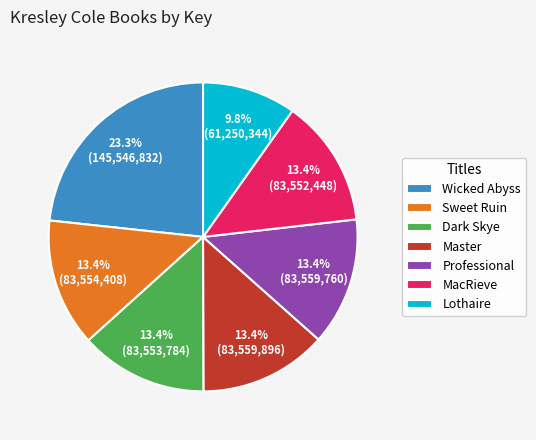

What is the smallest slice in the pie chart?

Lothaire